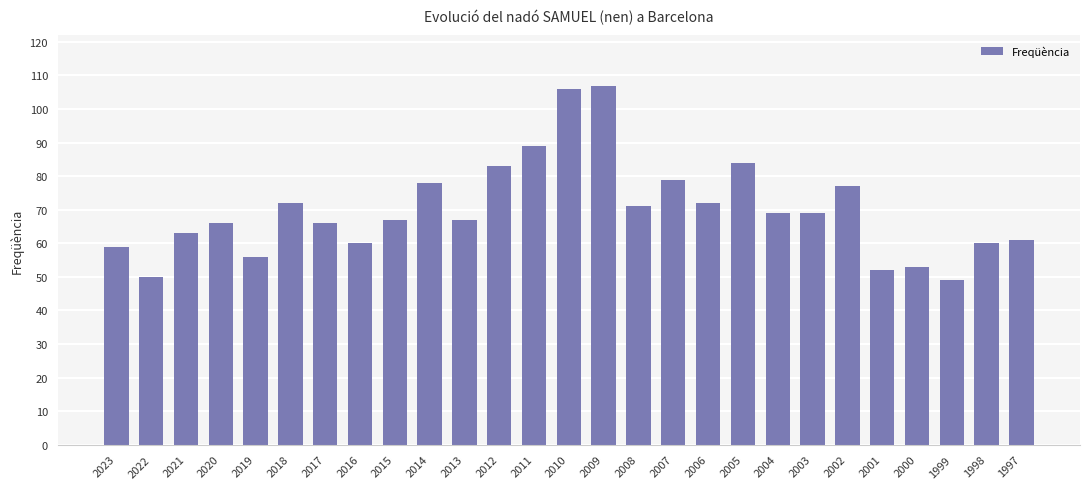

Reading left to right, transcribe all the data shown in this chart.

59	50	63	66	56	72	66	60	67	78	67	83	89	106	107	71	79	72	84	69	69	77	52	53	49	60	61